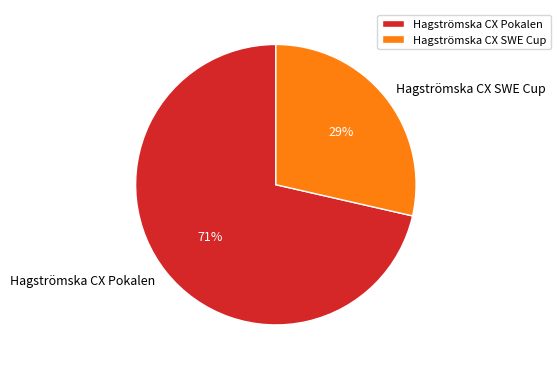

How many slices are in this pie chart?

2